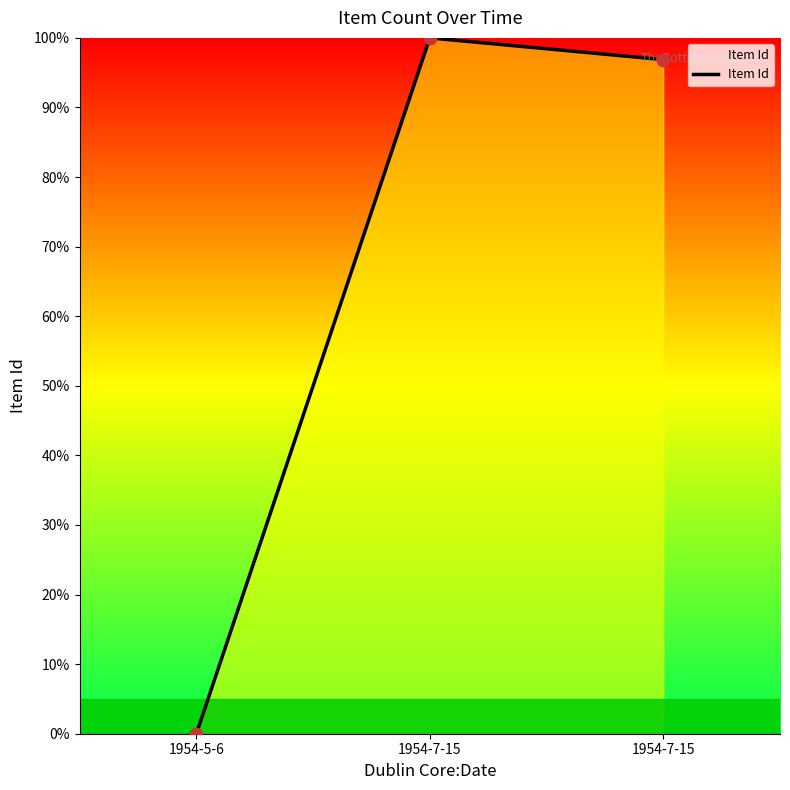

Between 1954-7-15 and 1954-5-6, which is larger?

1954-7-15